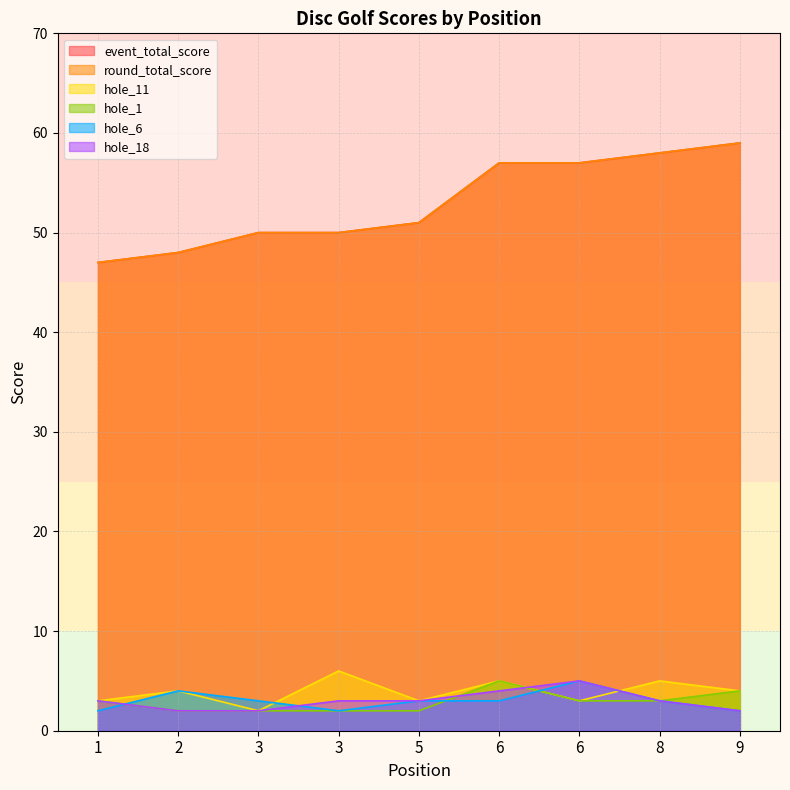

What is the value of the event_total_score point at the 5th from the left?

51